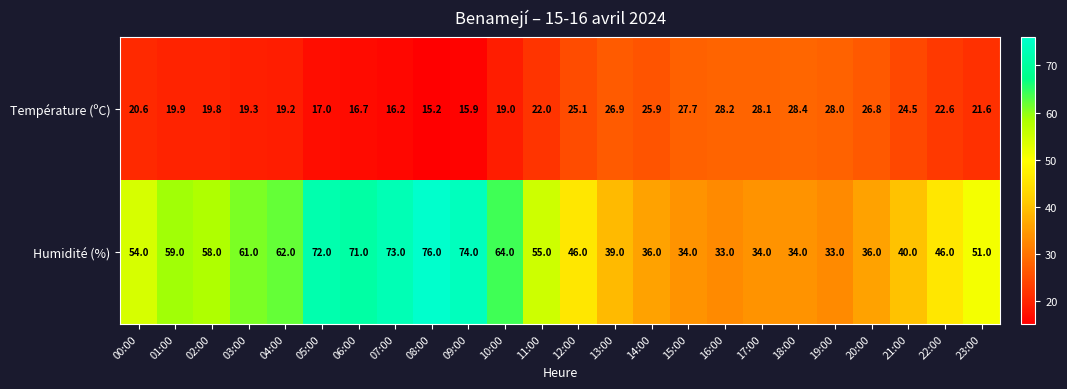

At which category does the chart reach its peak across all series?

08:00